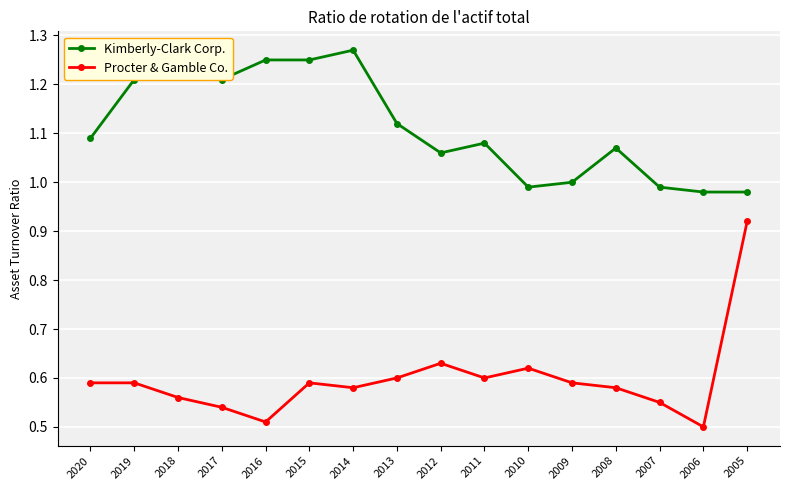

How many values in the Kimberly-Clark Corp. series exceed 1?

11